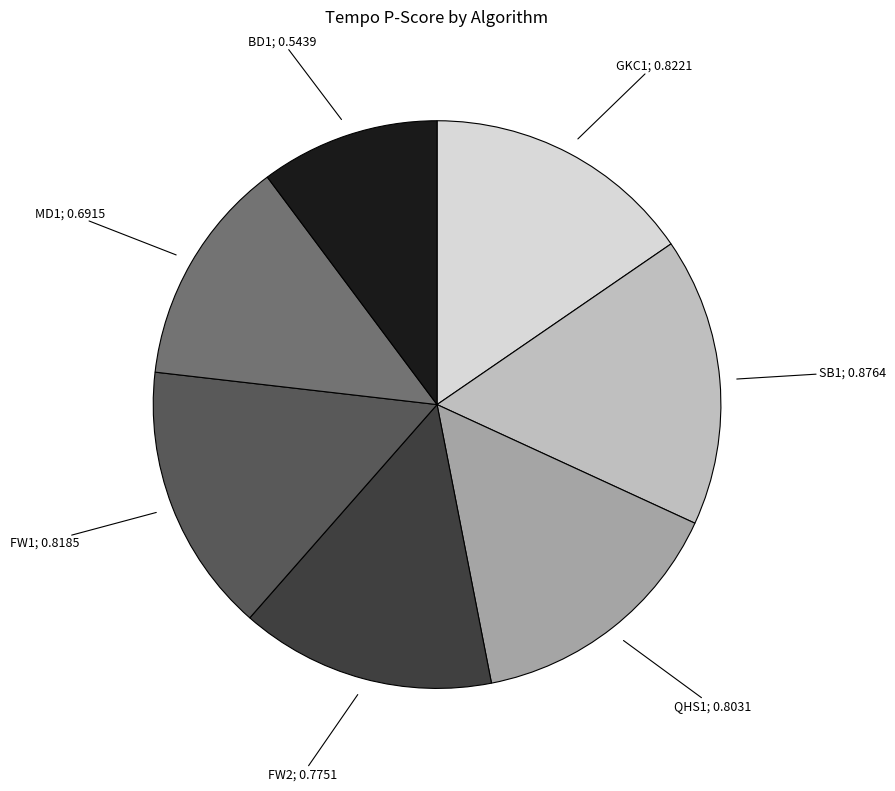

Is there a majority slice in this chart?

No